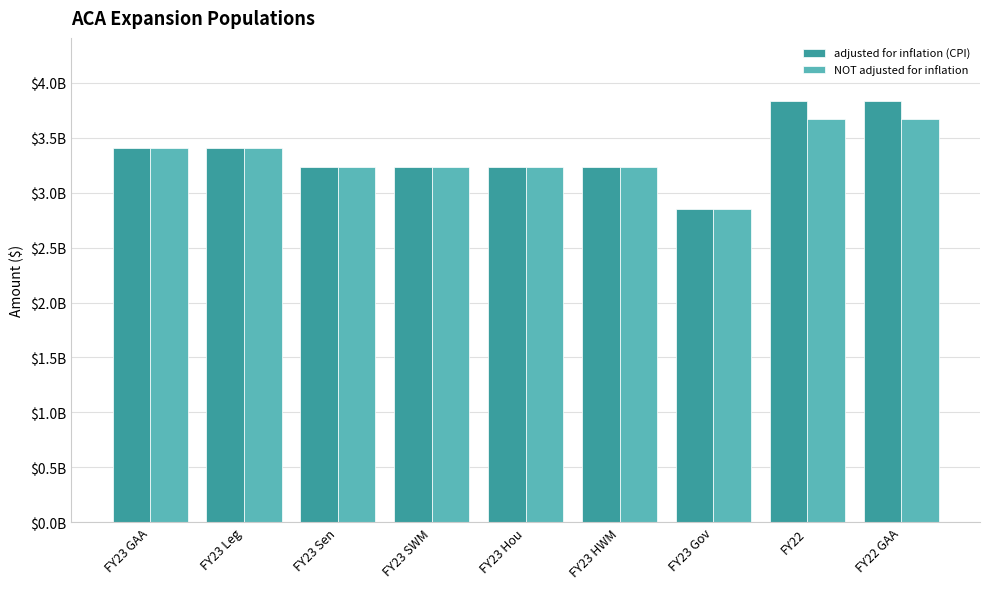

Does the chart contain stacked bars?

No